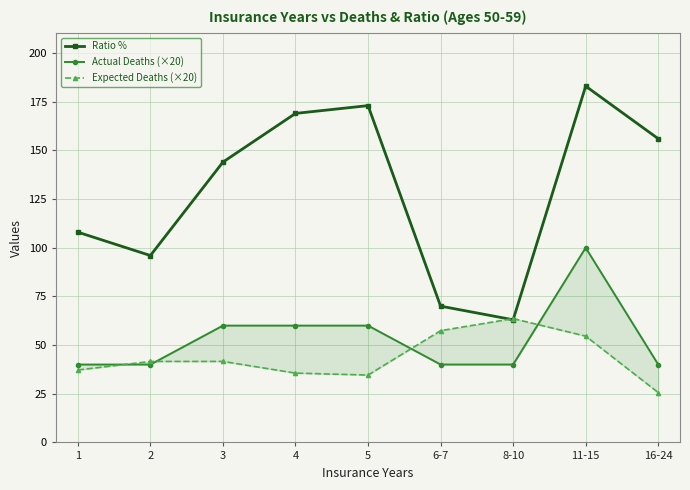

At which label does Actual Deaths (×20) reach its minimum?

1